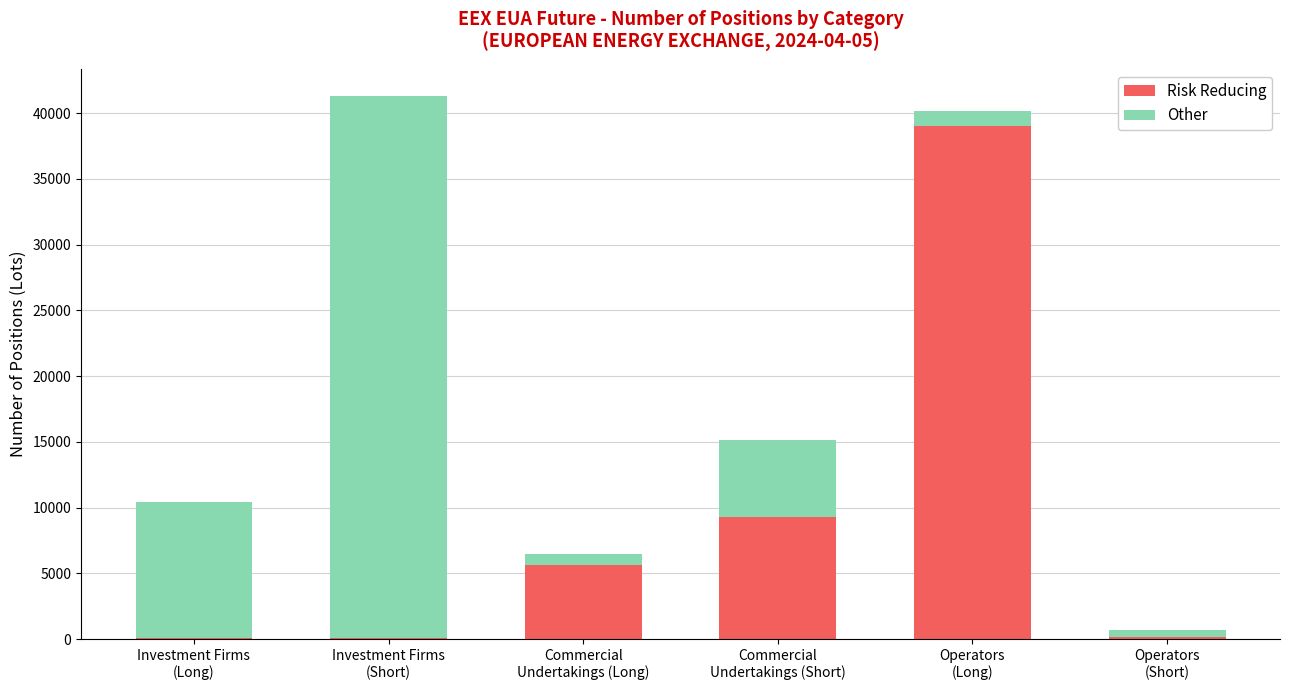

What is the sum of all Risk Reducing values?

54244